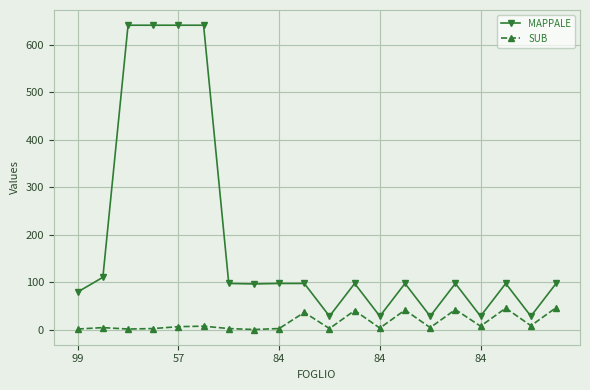

What is the lowest value of the MAPPALE series?

28